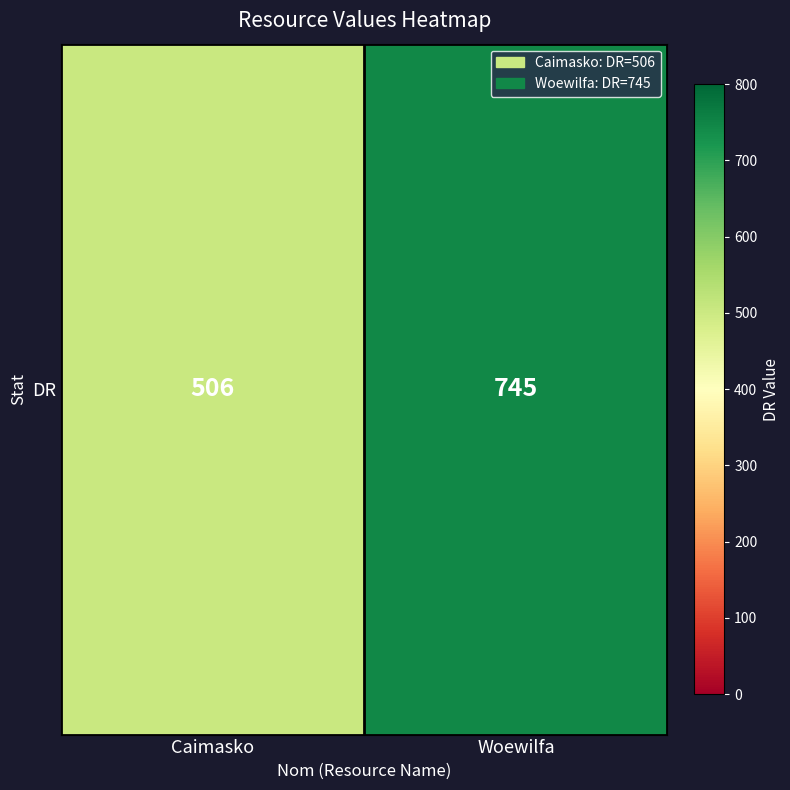

At which label is the value closest to 625?

Caimasko